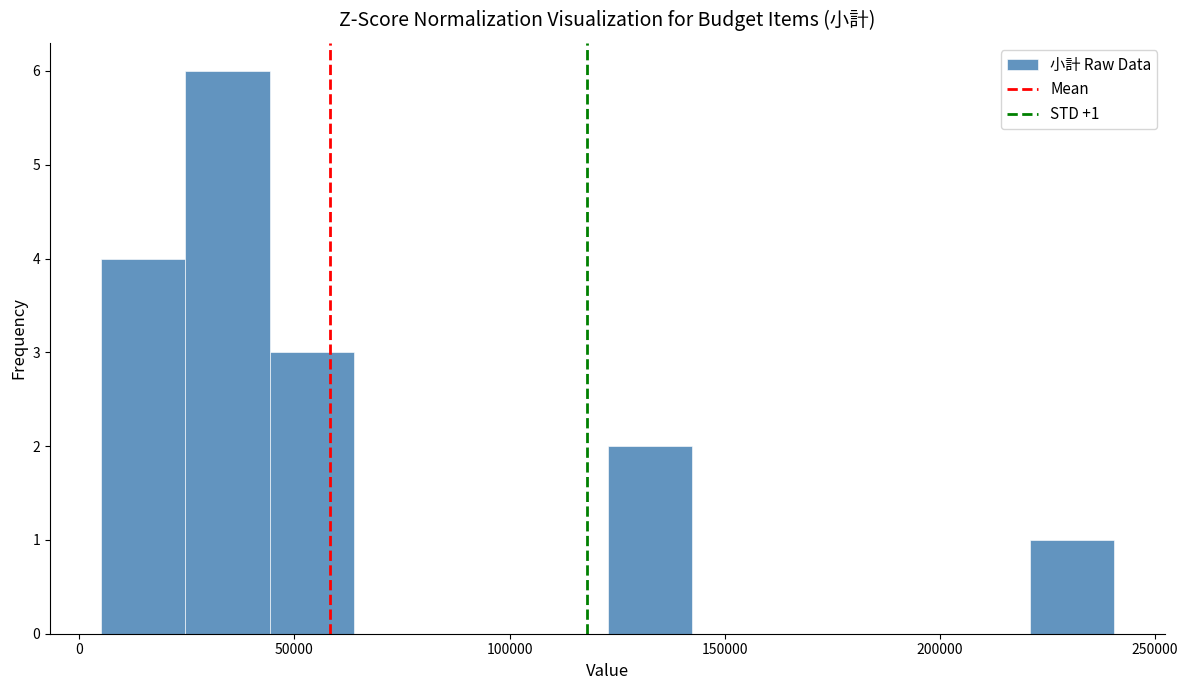

Around what value on the x-axis is the tallest bar? Give the approximate position of its centre, as read against the axis.

35000